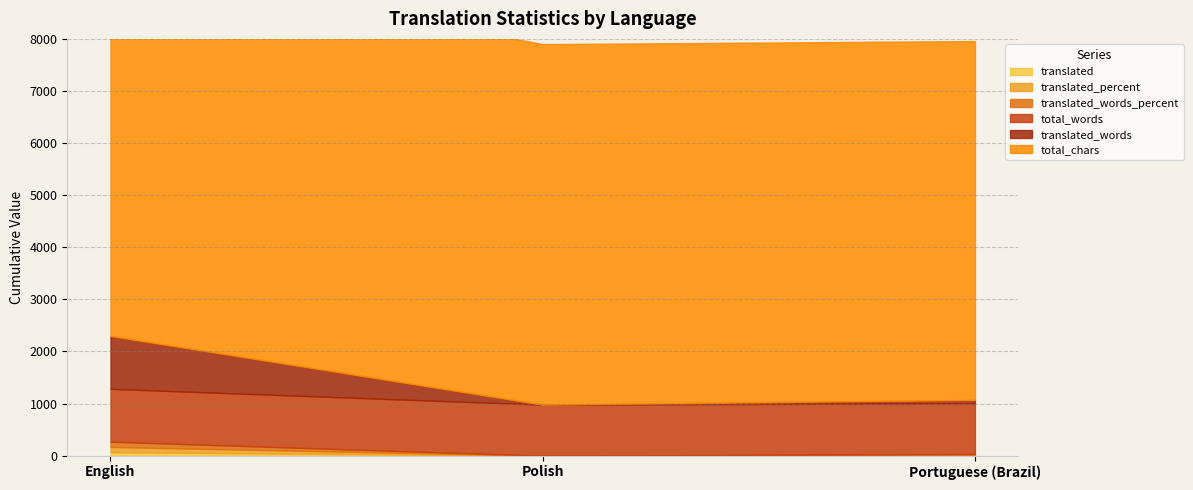

How many lines are shown in the chart?

6